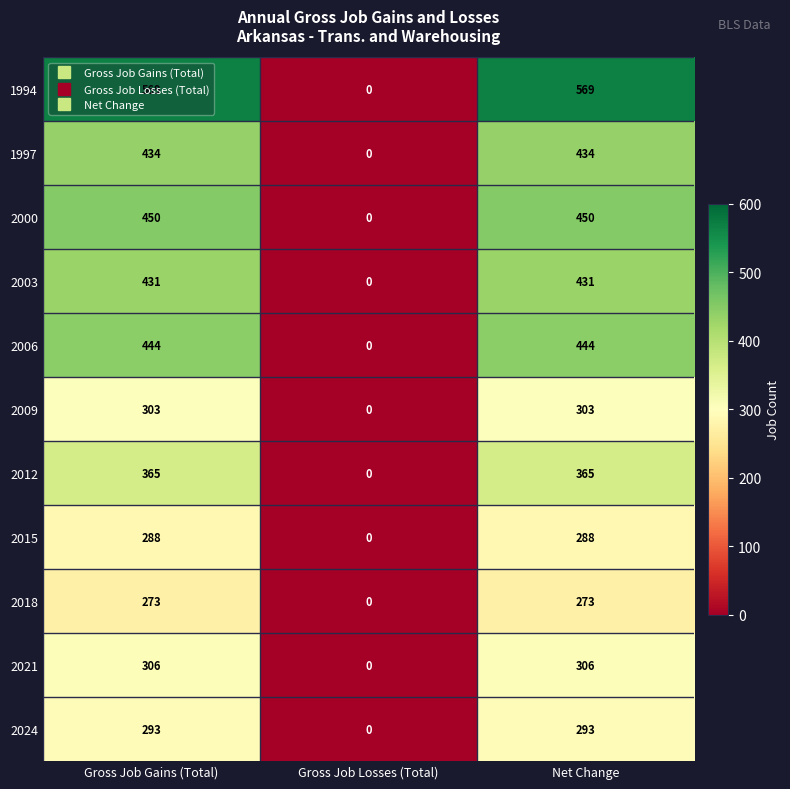

What is the average value of the 2009 series?

202